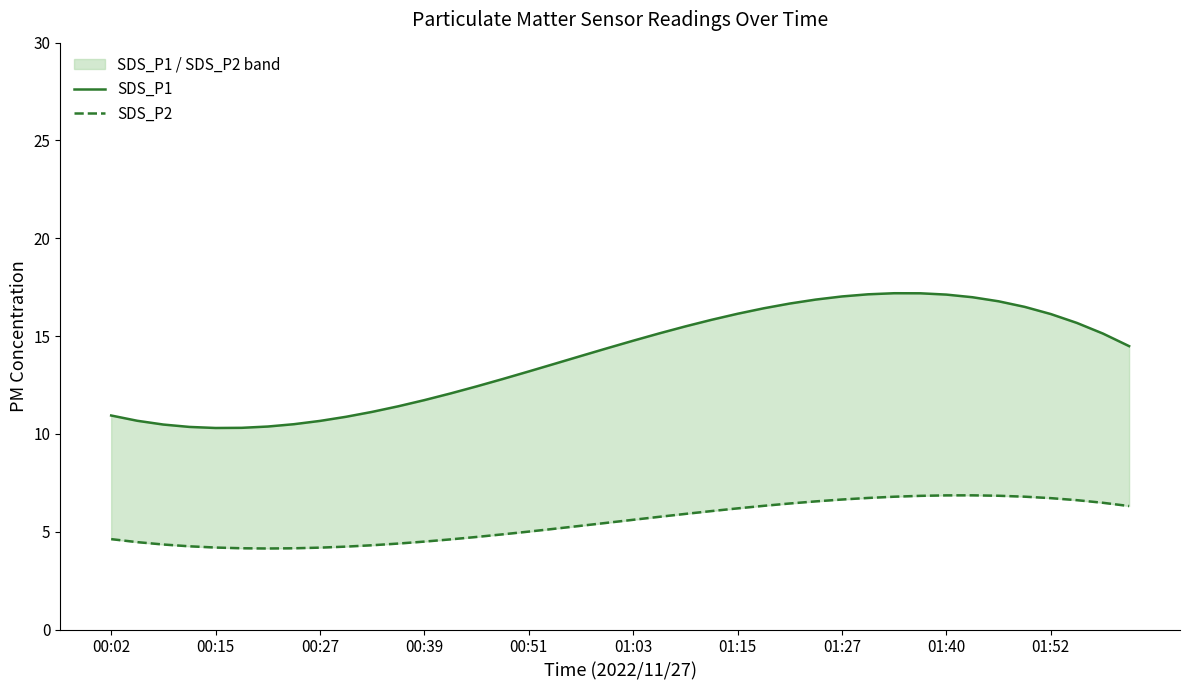

True or false: SDS_P2 and SDS_P1 intersect in this chart.

False